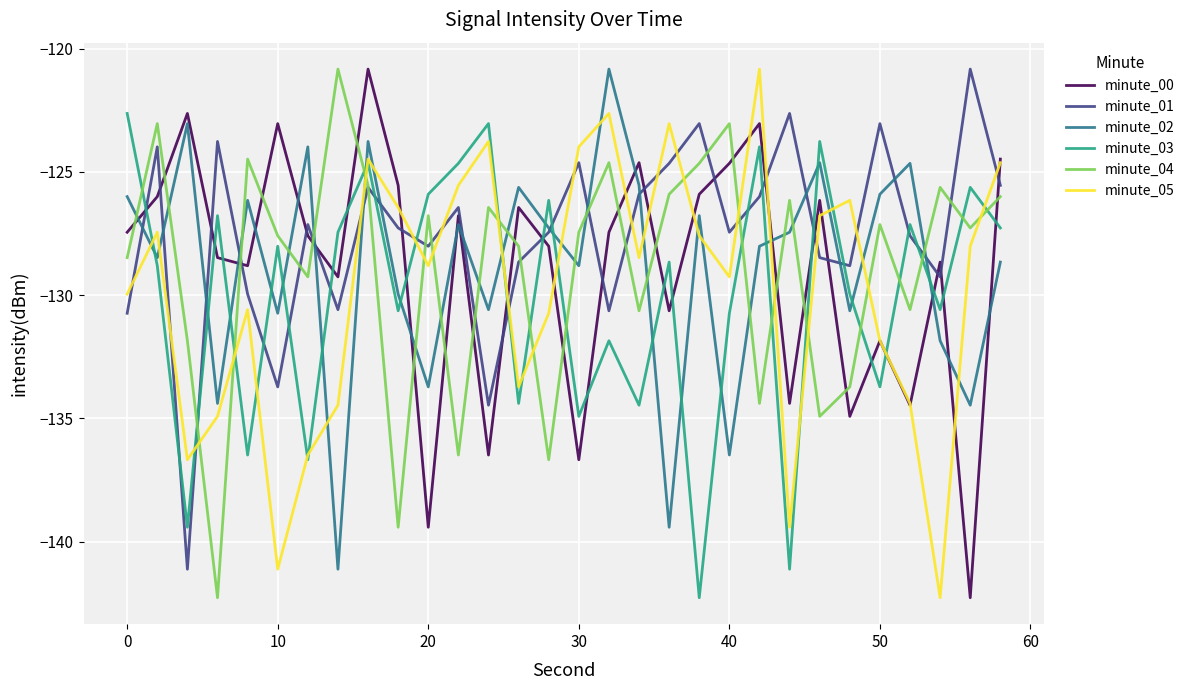

What is the highest value of the minute_04 series?

-120.8